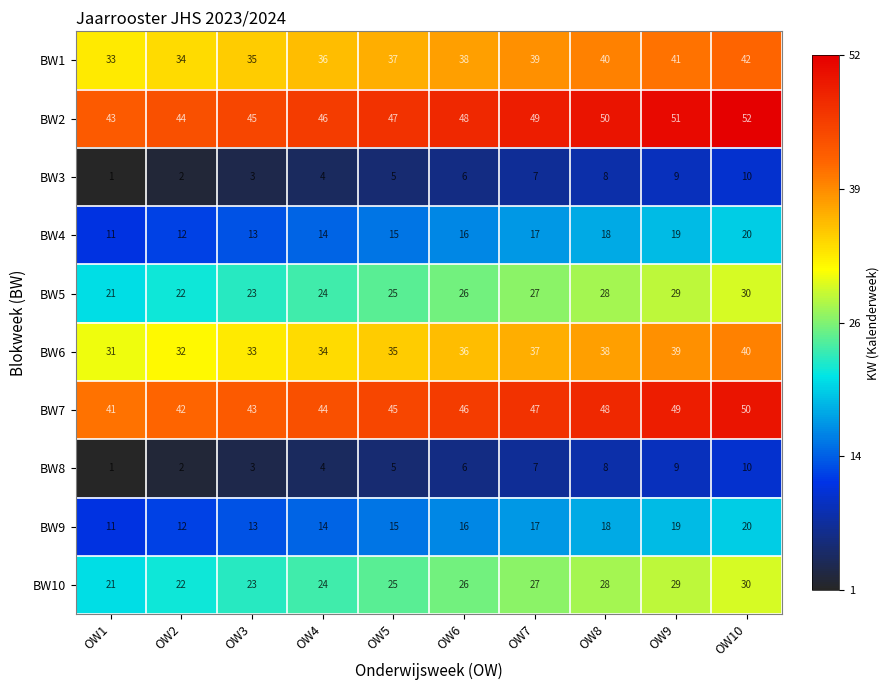

Is it true that BW6 equals 20 at OW3?

False